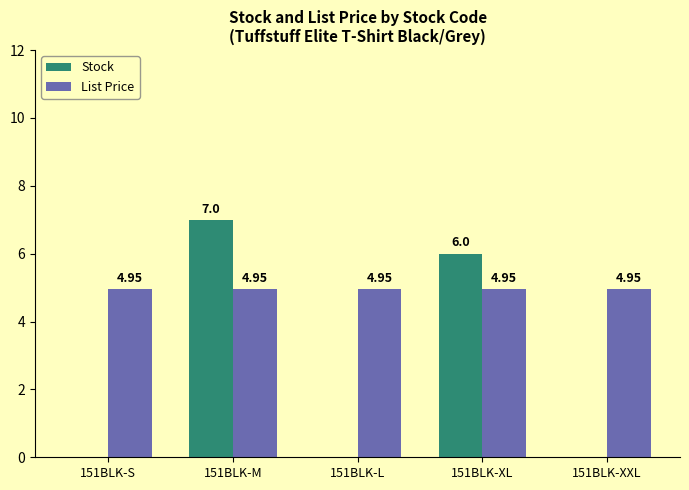

Is it true that Stock equals 0.0 at 151BLK-L?

True